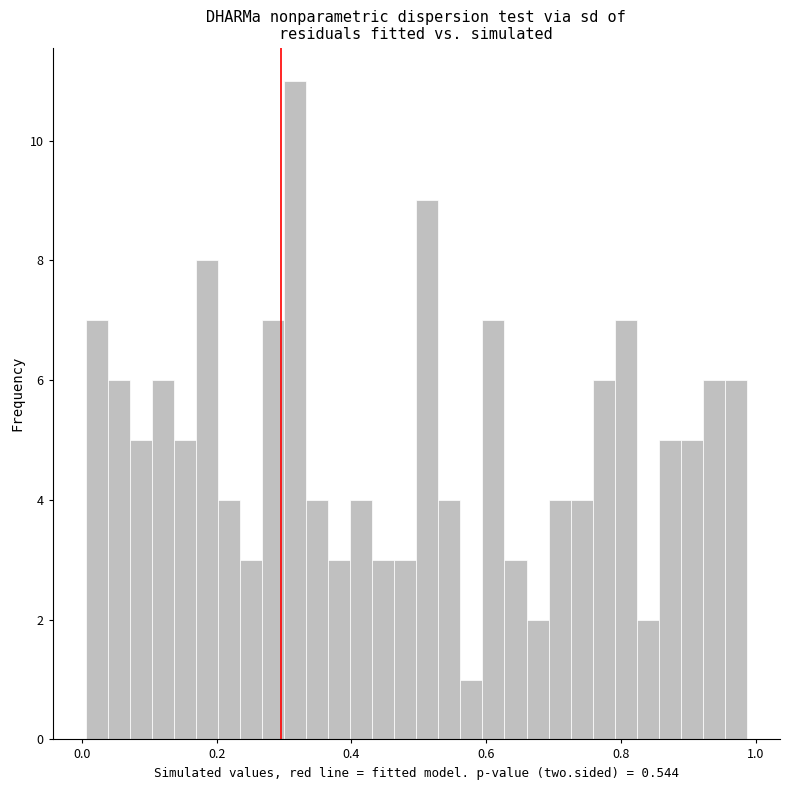

Read against the x-axis, roughly where is the centre of the tallest bar?

0.32